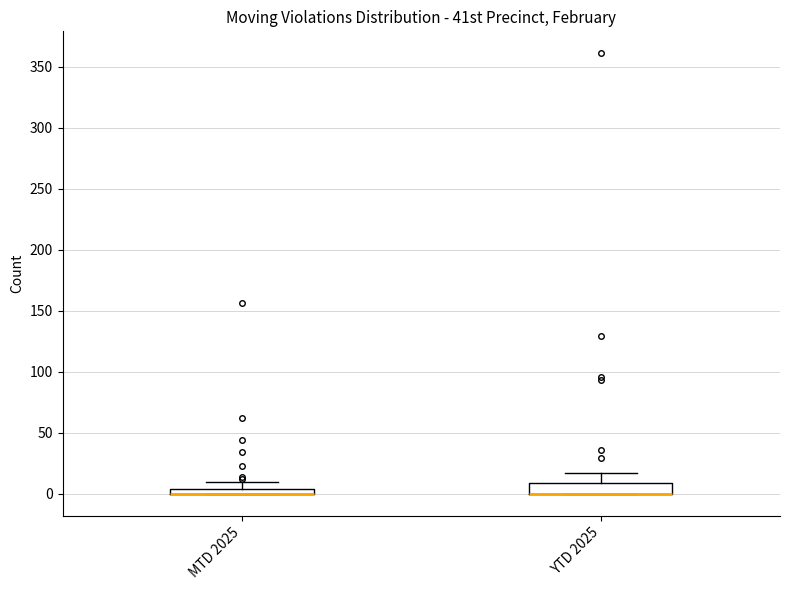

Which box is the tallest, from its lower edge to its upper edge?

YTD 2025